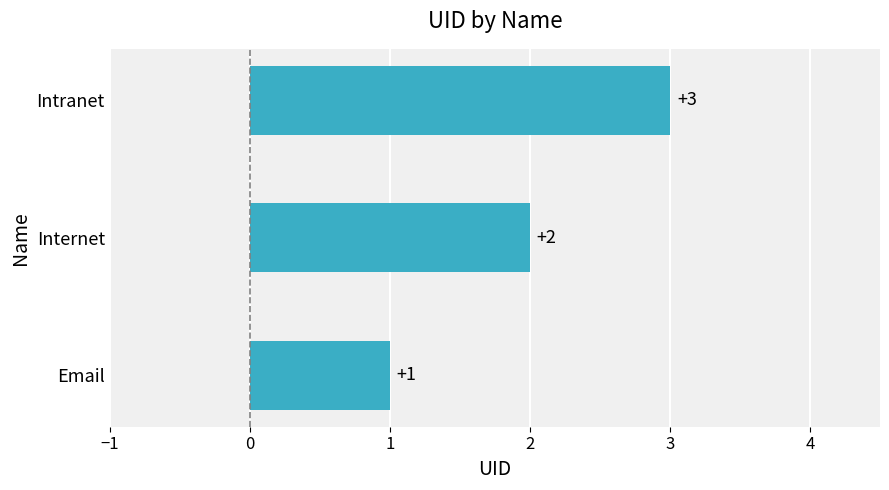

Is it true that the value at Intranet is 5?

False